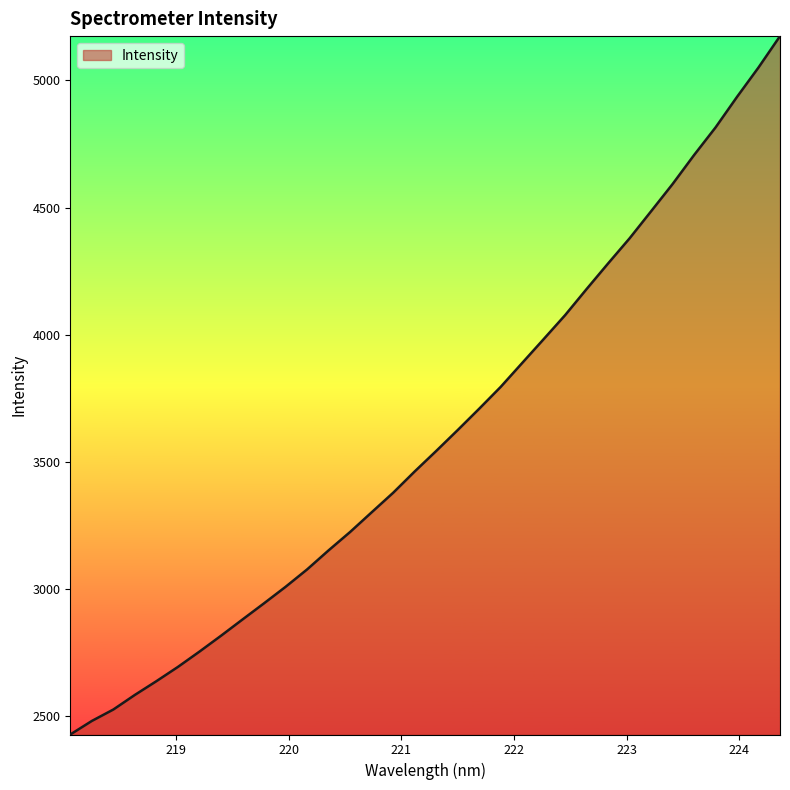

How many lines are shown in the chart?

1